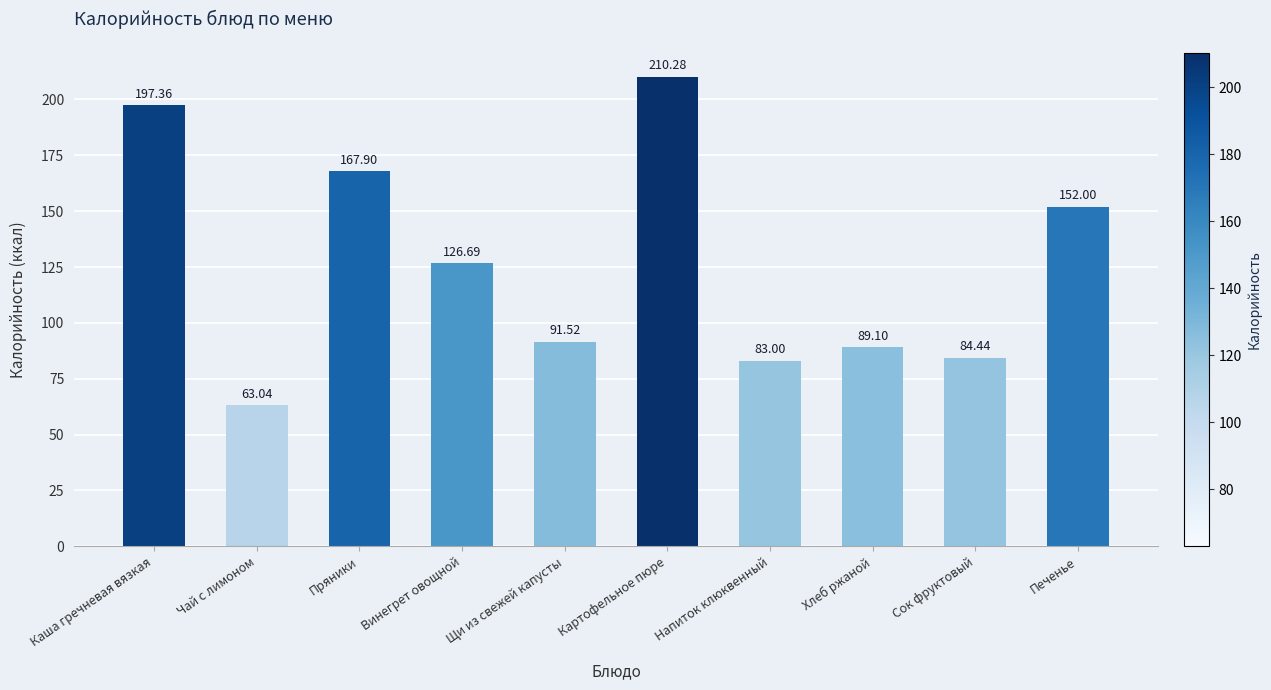

The value at Чай с лимоном is 63.0. True or false?

True